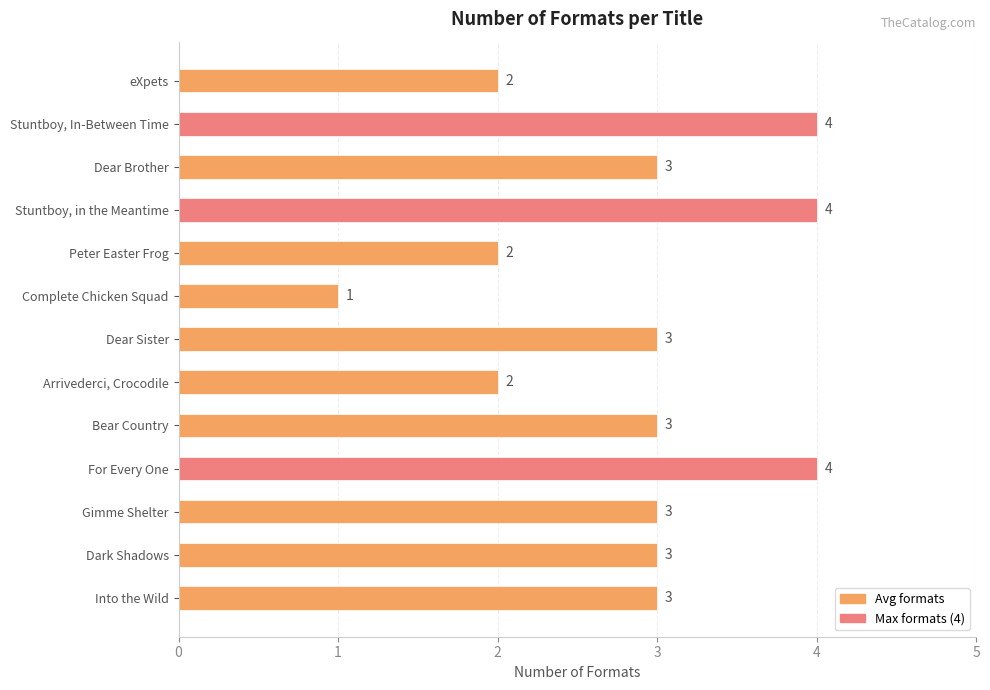

What is the minimum value shown in the chart?

1